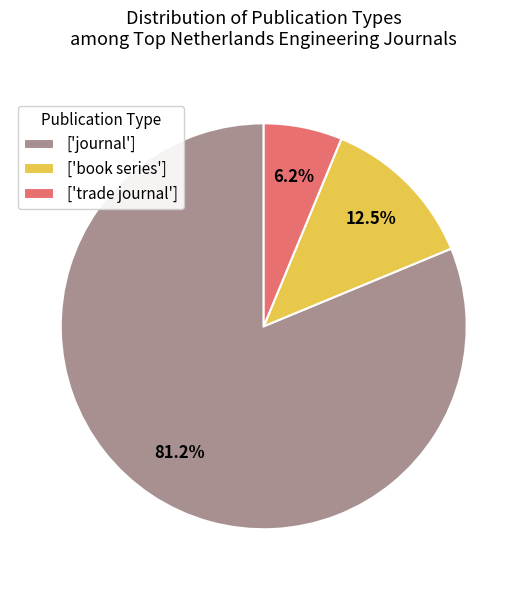

Rank the categories by value from highest to lowest.

['journal'], ['book series'], ['trade journal']